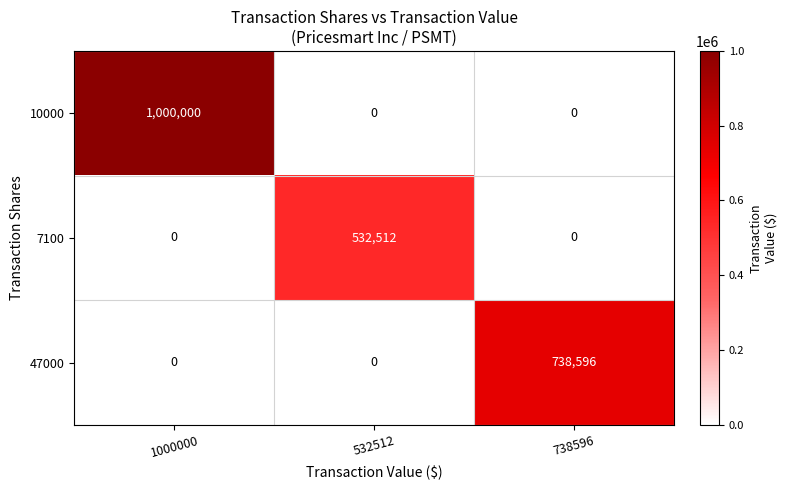

List the series in order of their overall mean, lowest first.

7100, 47000, 10000